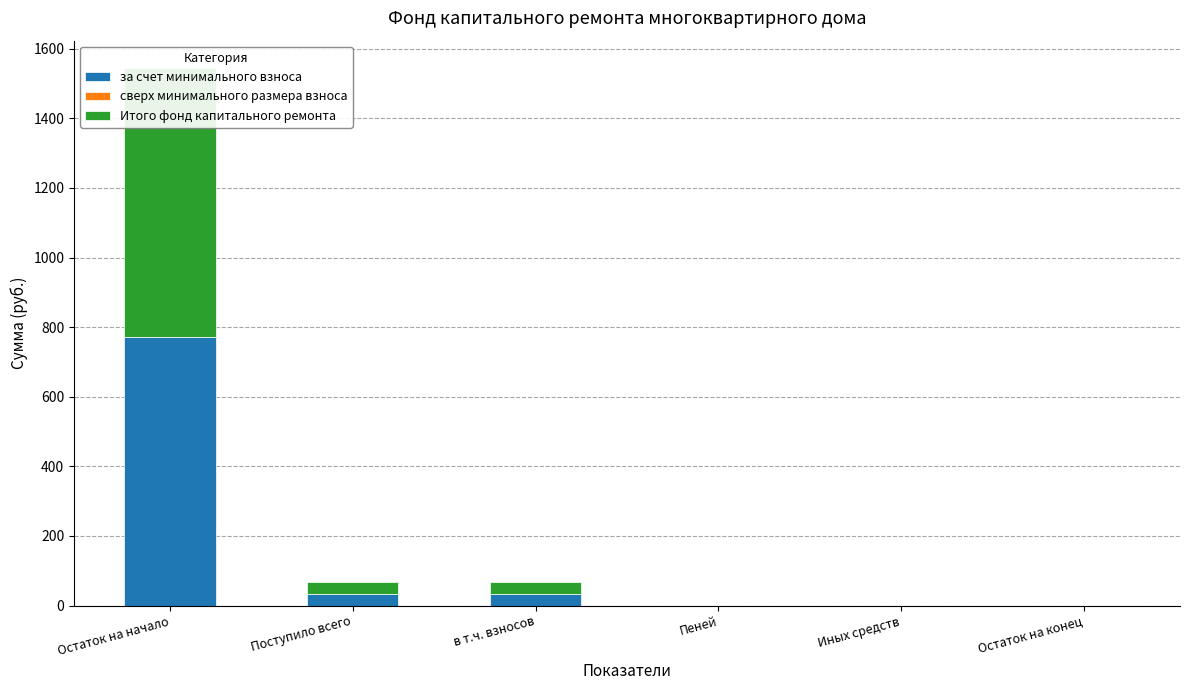

What is the sum of the Итого фонд капитального ремонта values at Остаток на конец and Остаток на начало?

773.0